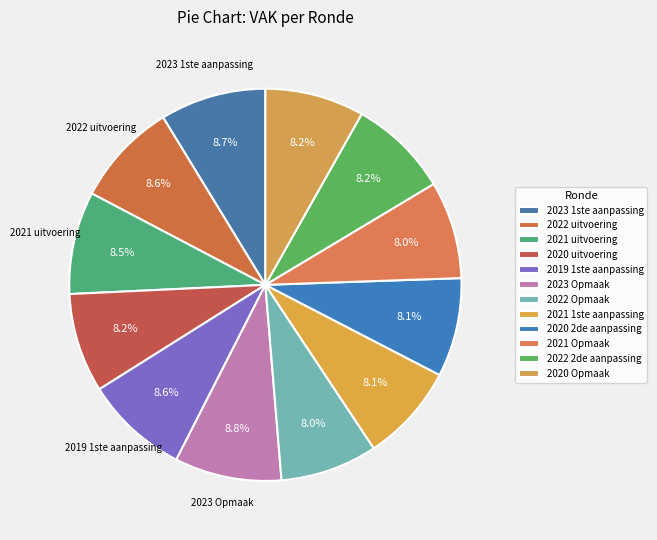

The 2022 2de aanpassing slice represents 8% of the pie. True or false?

True